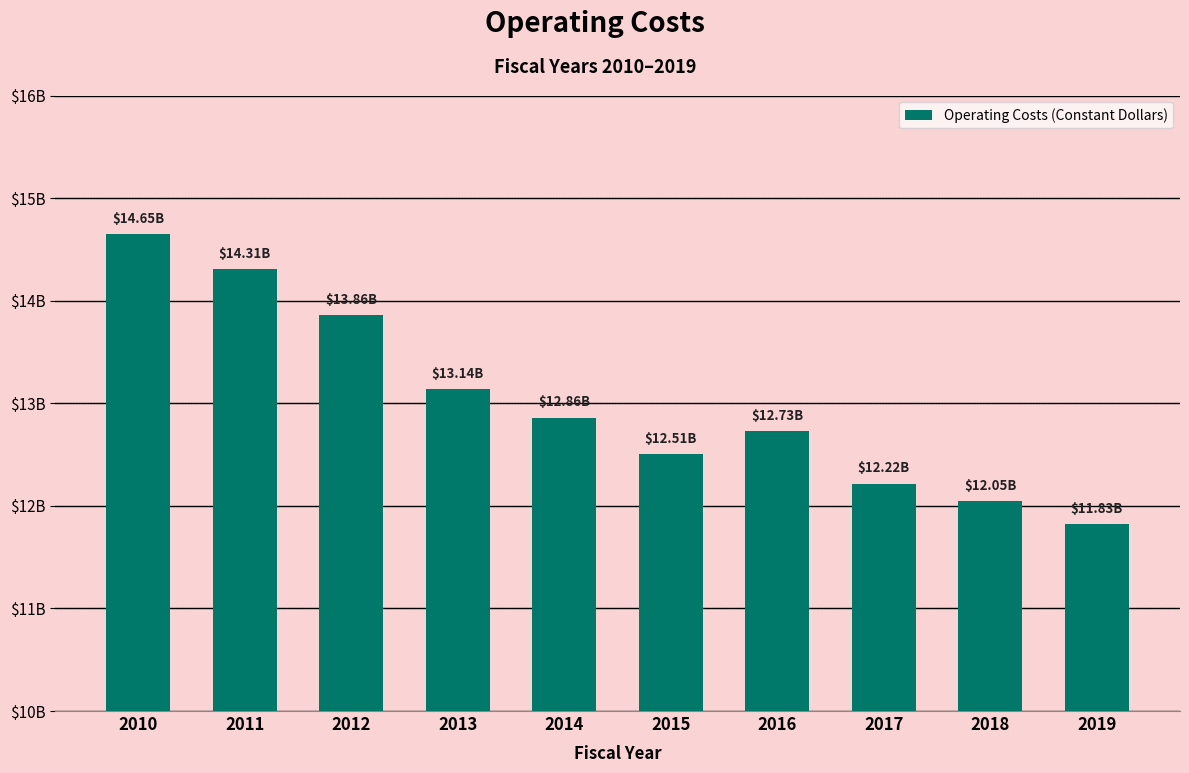

Does the chart contain stacked bars?

No